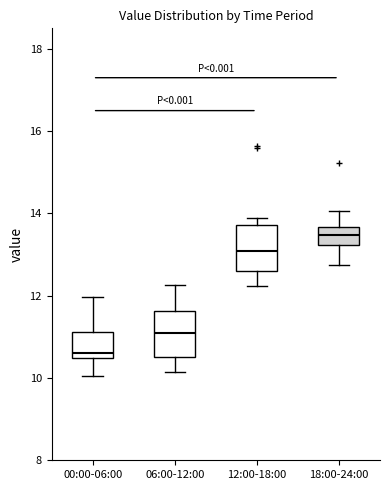

Where does the lower whisker of the box for 18:00-24:00 end on the y-axis? The values are not printed on the chart, so give them approximately, as read against the axis.

12.8